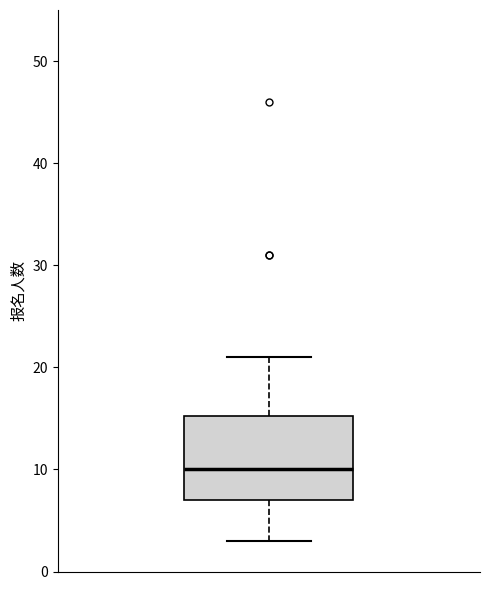

Read this box plot against the y-axis: the position of the median line, the range covered by the box, and the ends of both whiskers. The values are not printed on the chart, so give them approximately, as read against the axis.

median 10, box 7 to 15, whiskers 3 to 21